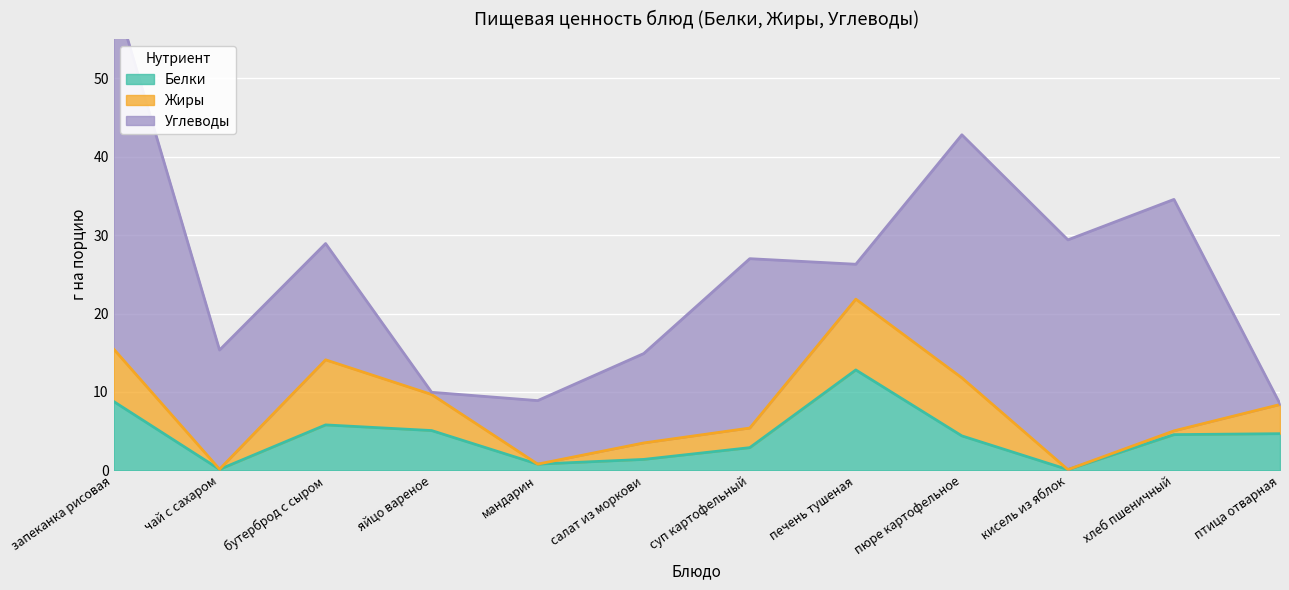

What position from the right is кисель из яблок?

3